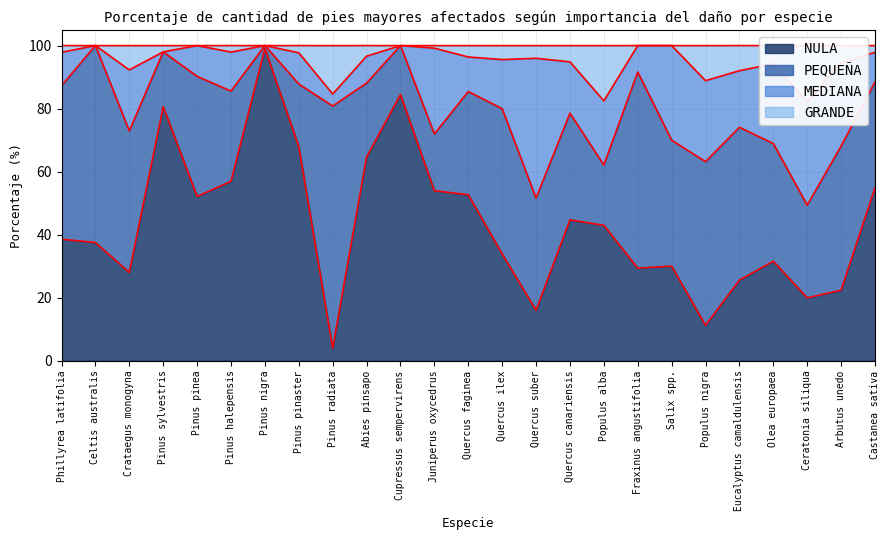

What is the label of the 11th point from the right?

Quercus suber